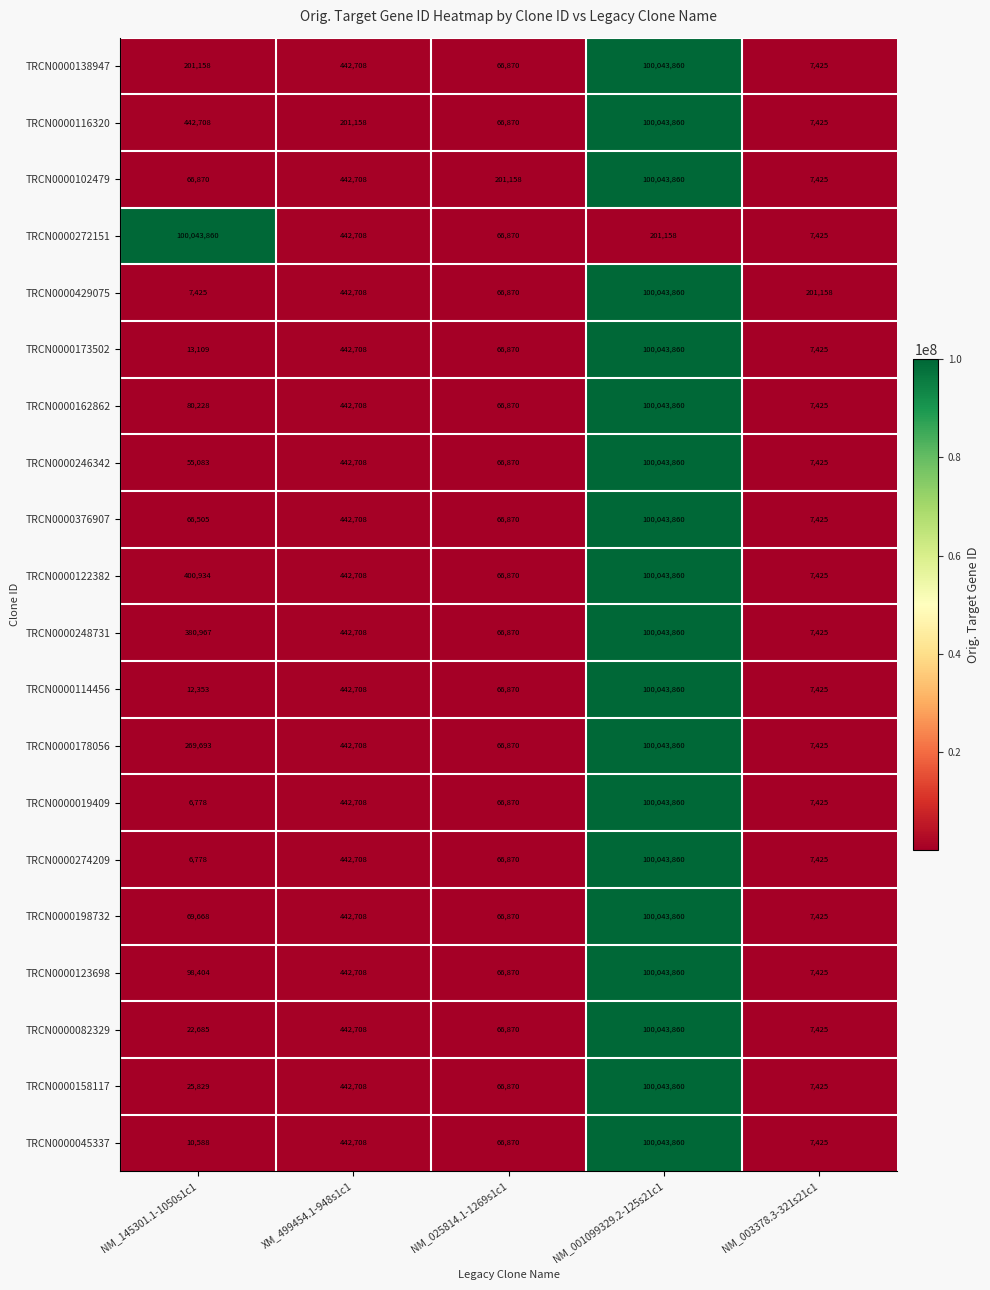

What is the greatest value displayed?

100043860